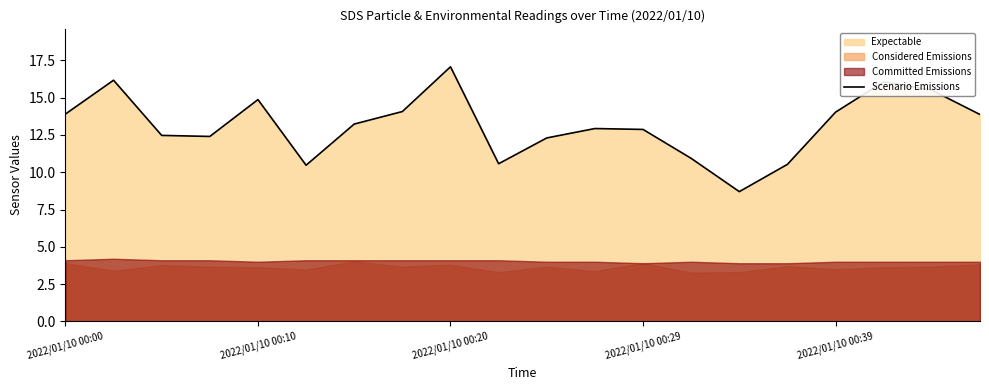

What is the average value?

13.1